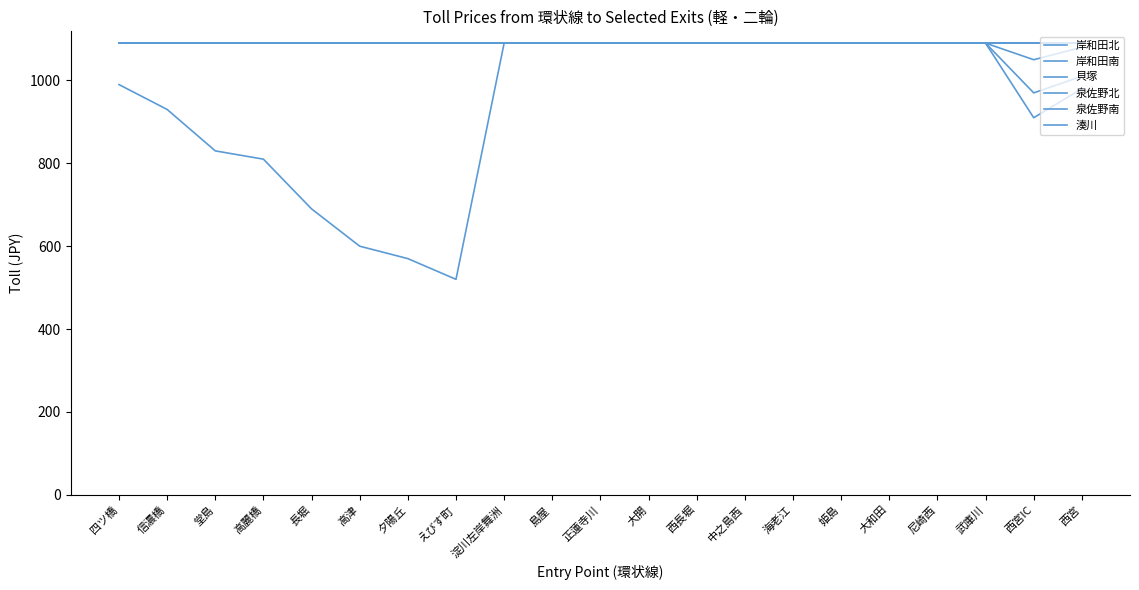

True or false: 貝塚 has more than 1 points higher than both neighbors.

False